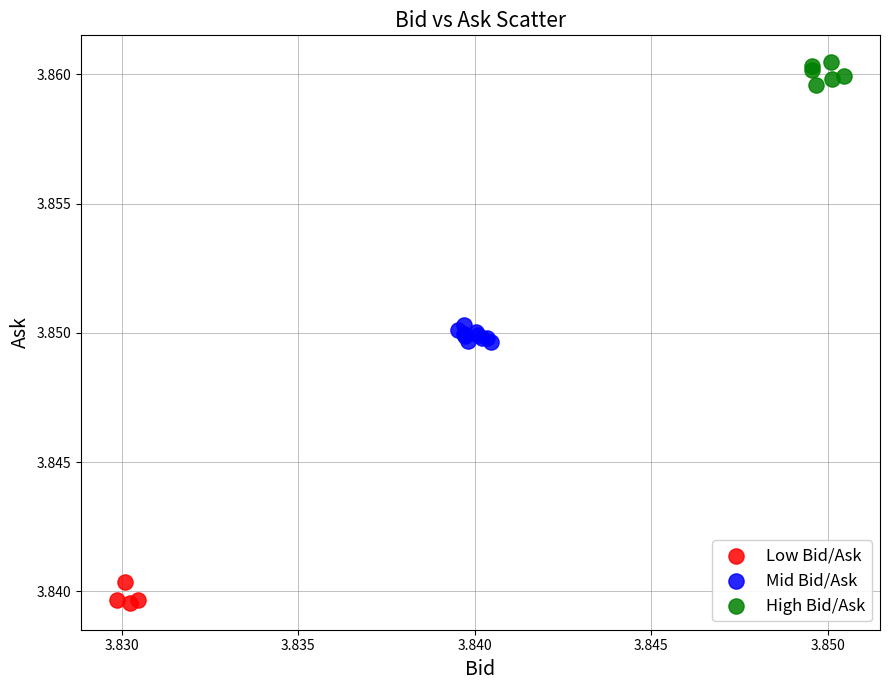

Which series reaches the maximum Y coordinate?

High Bid/Ask